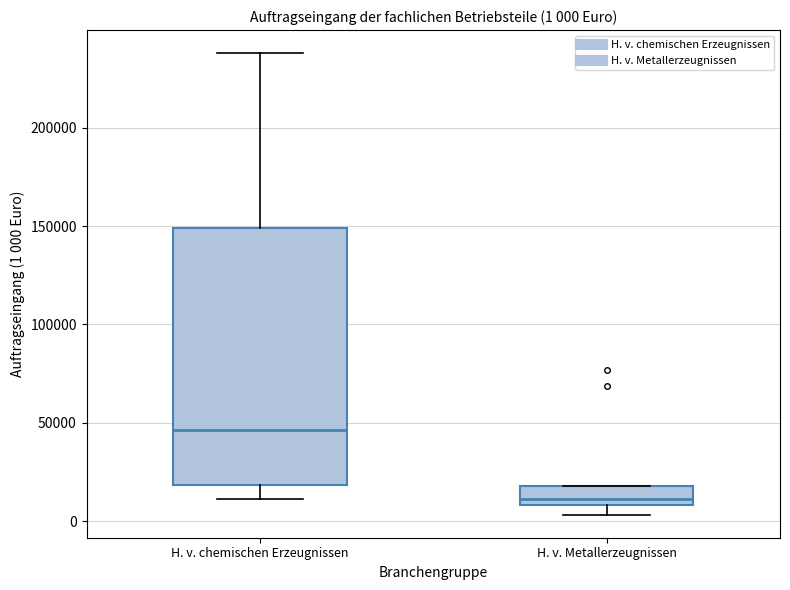

Comparing the boxes themselves (not the whiskers), which one is the tallest?

H. v. chemischen Erzeugnissen